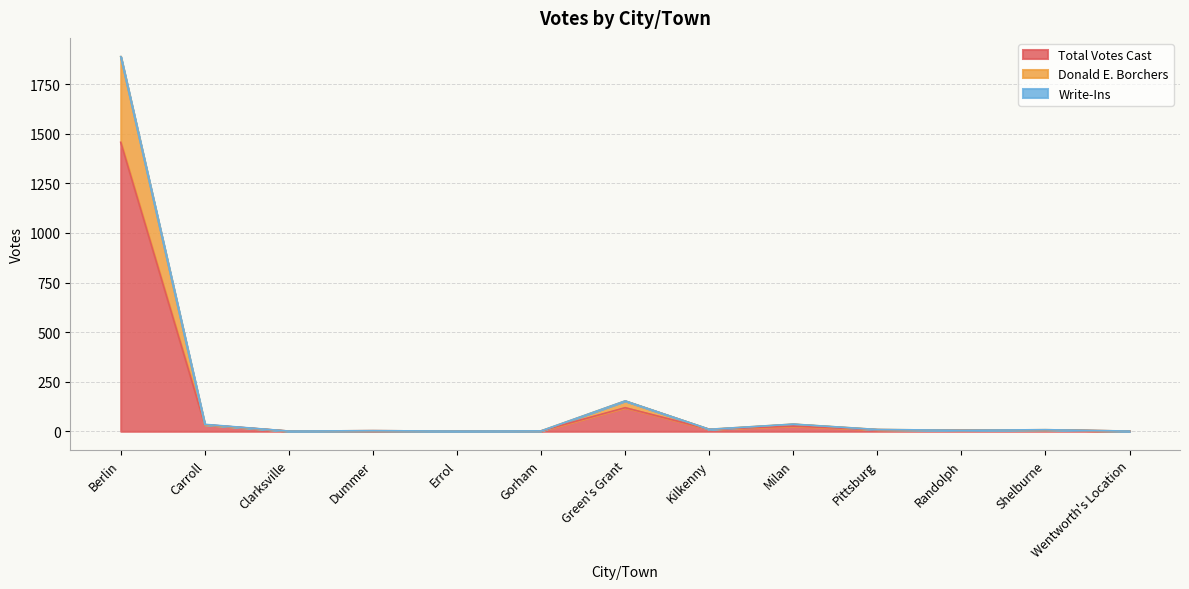

What is the minimum value shown in the chart?

1